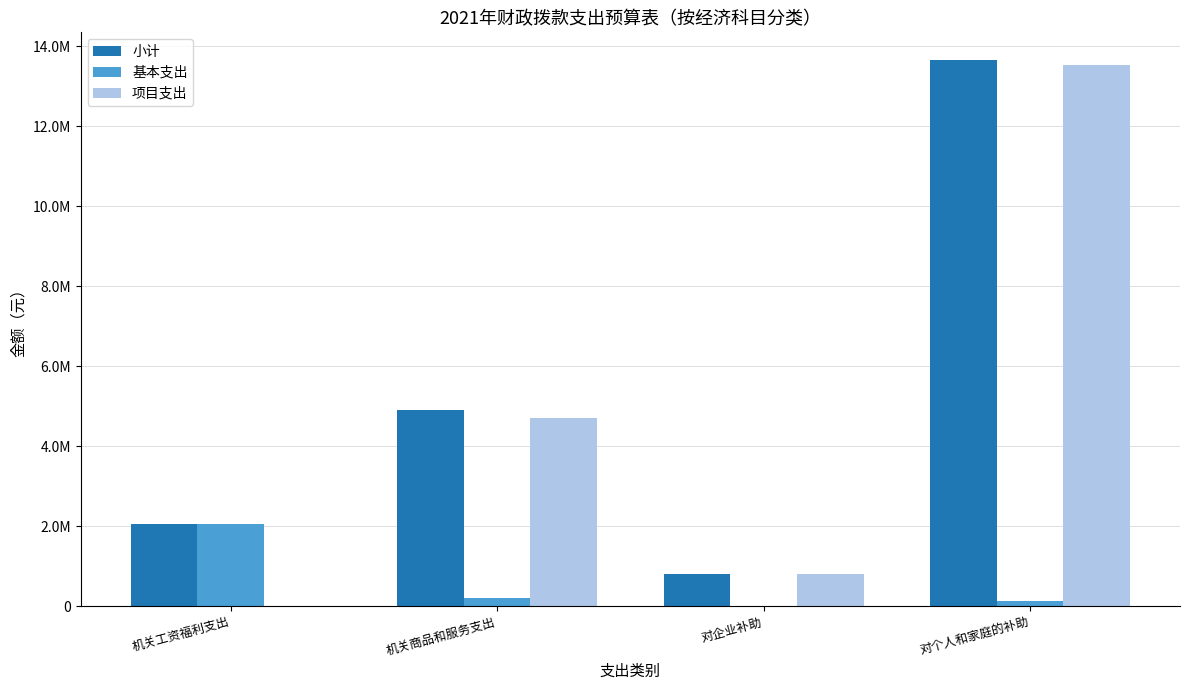

Rank the series at 机关工资福利支出 from lowest to highest value.

项目支出, 小计, 基本支出